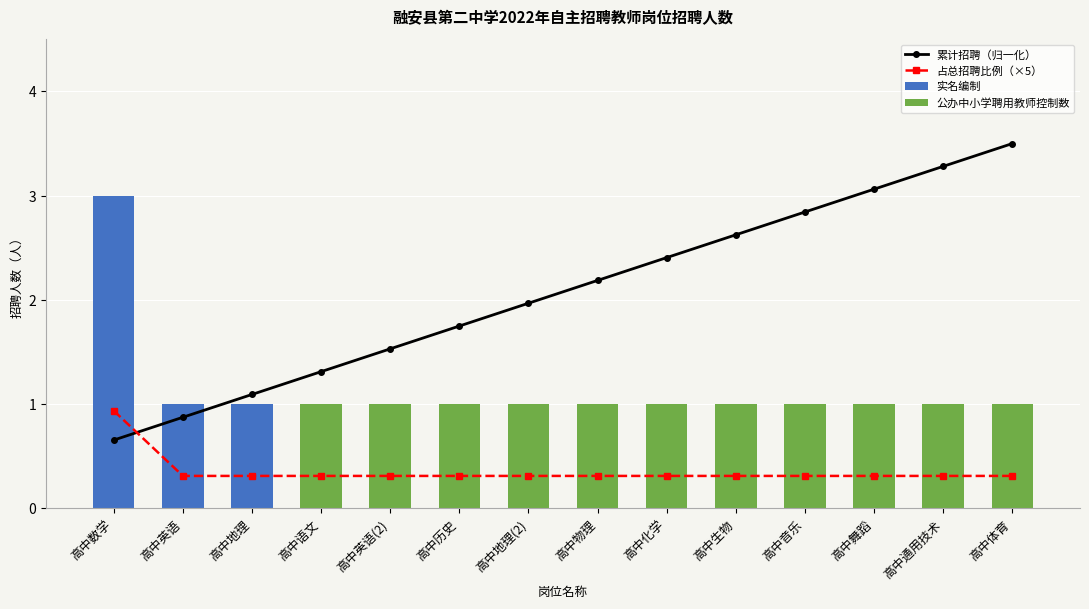

Rank the categories by value from highest to lowest.

高中数学, 高中英语, 高中地理